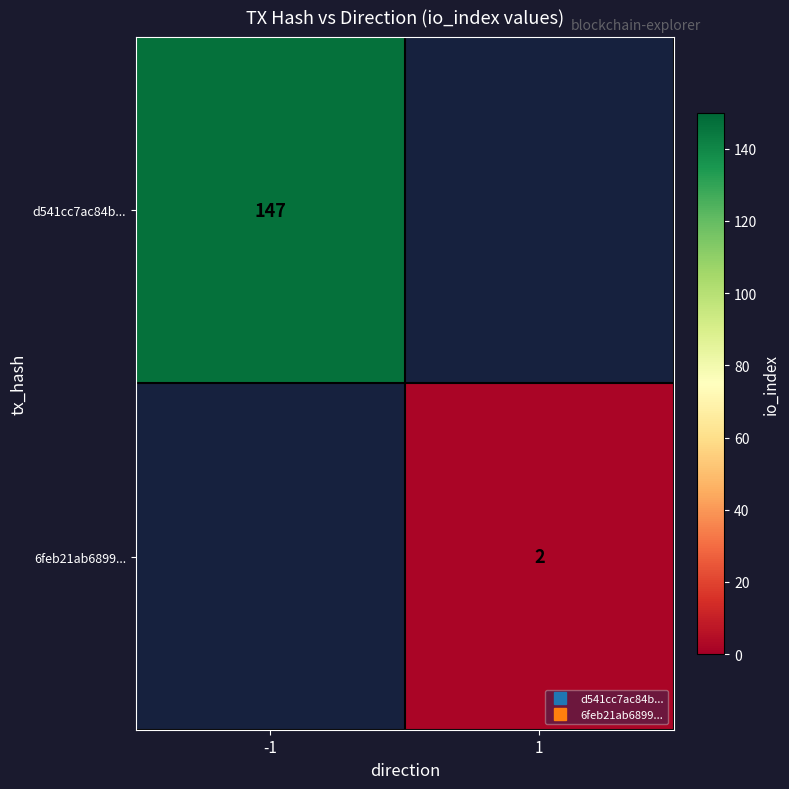

What is the minimum value shown in the chart?

2.0